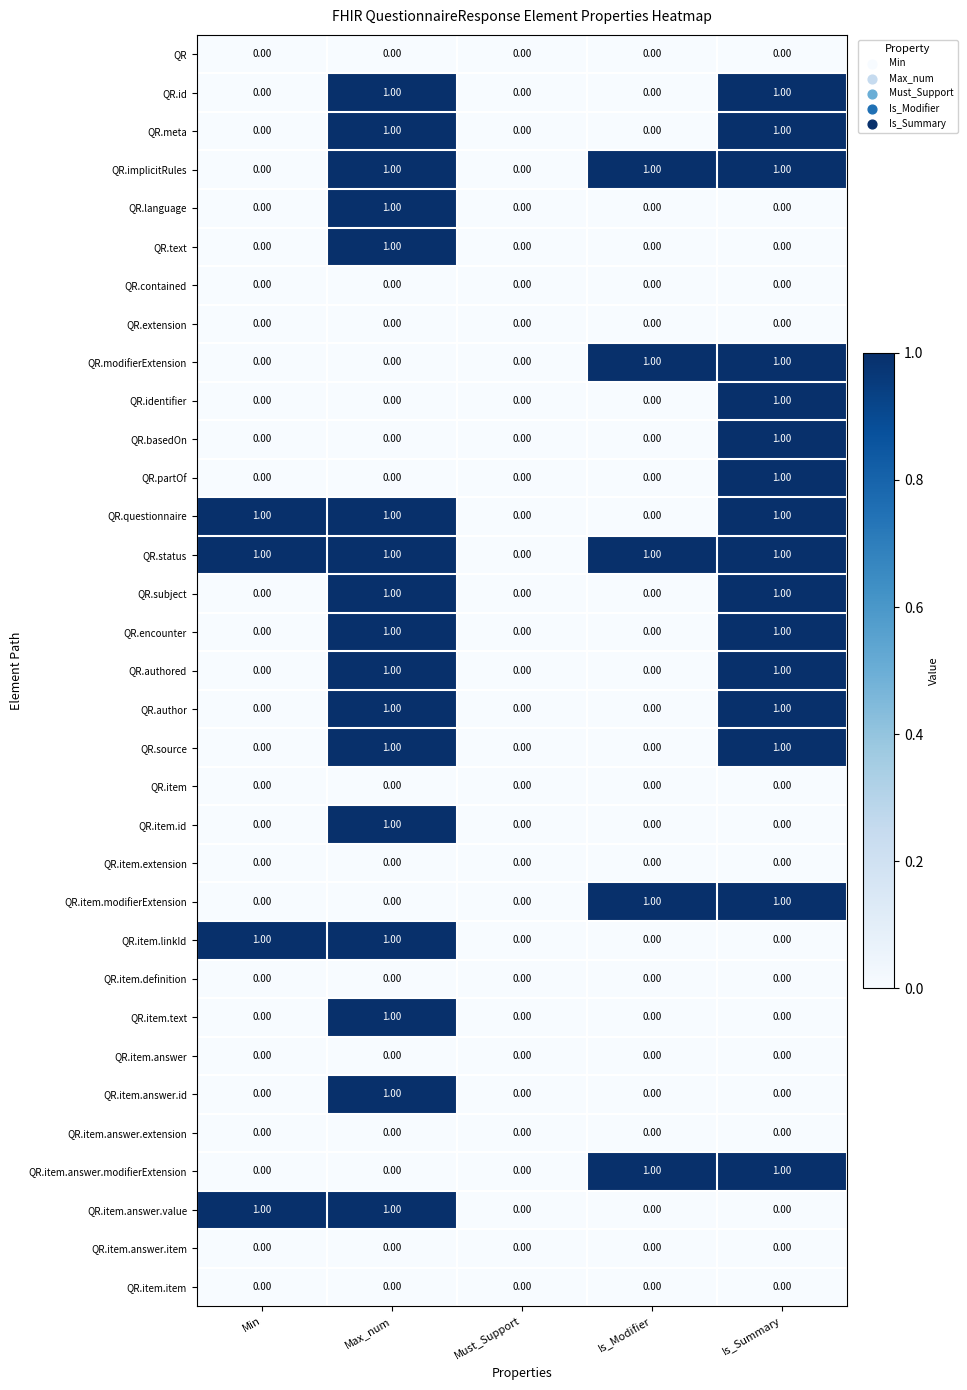

At which category is the sum across all series the highest?

Max_num